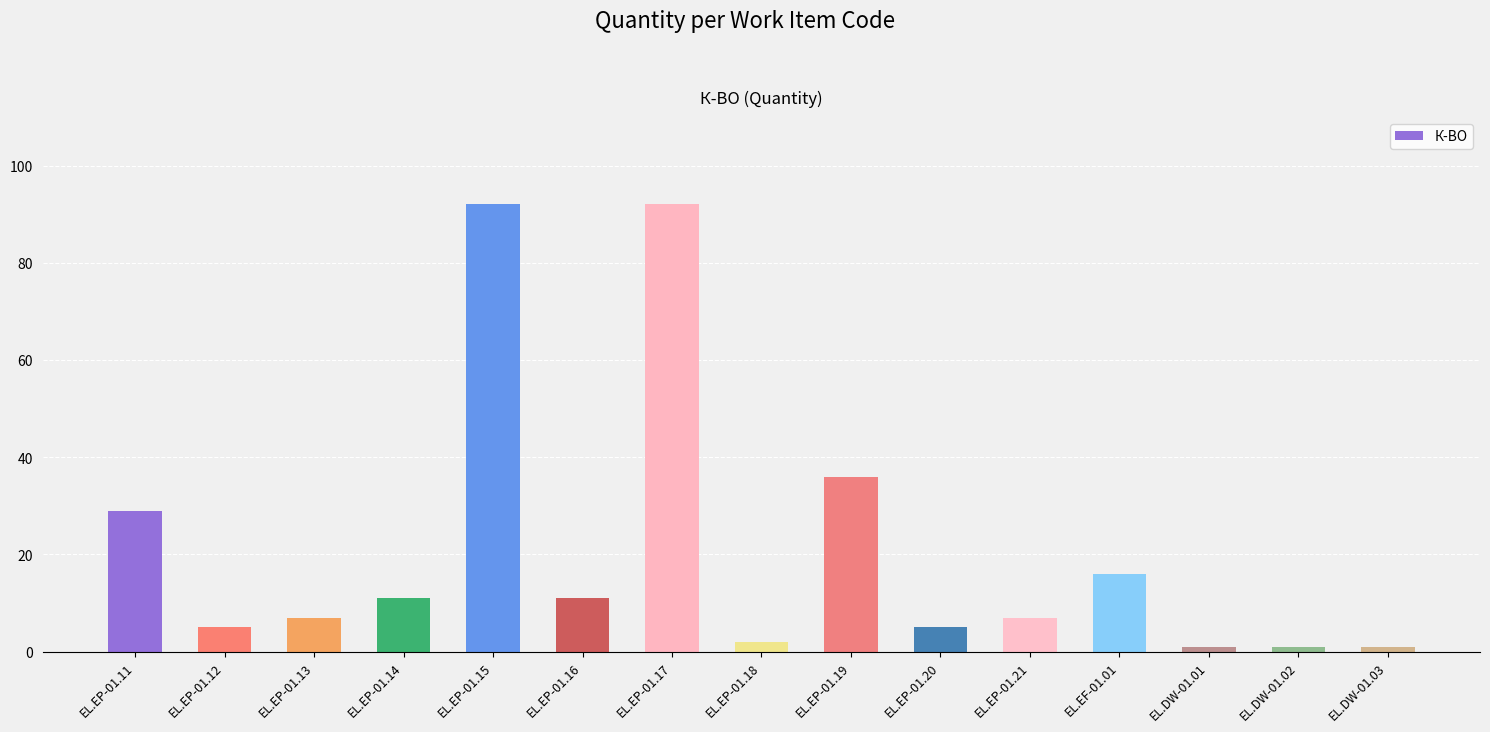

Approximately how many times larger is the value at EL.EP-01.12 compared to EL.EP-01.17?

0.1